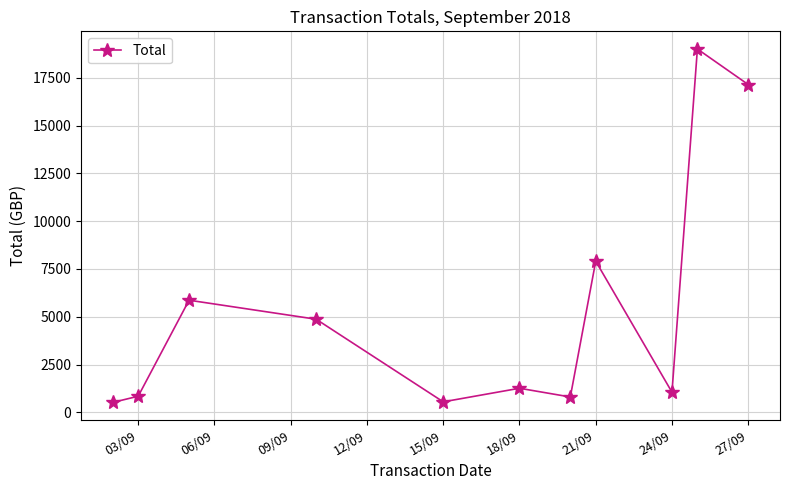

What is the value of the 1st point from the left?

522.0